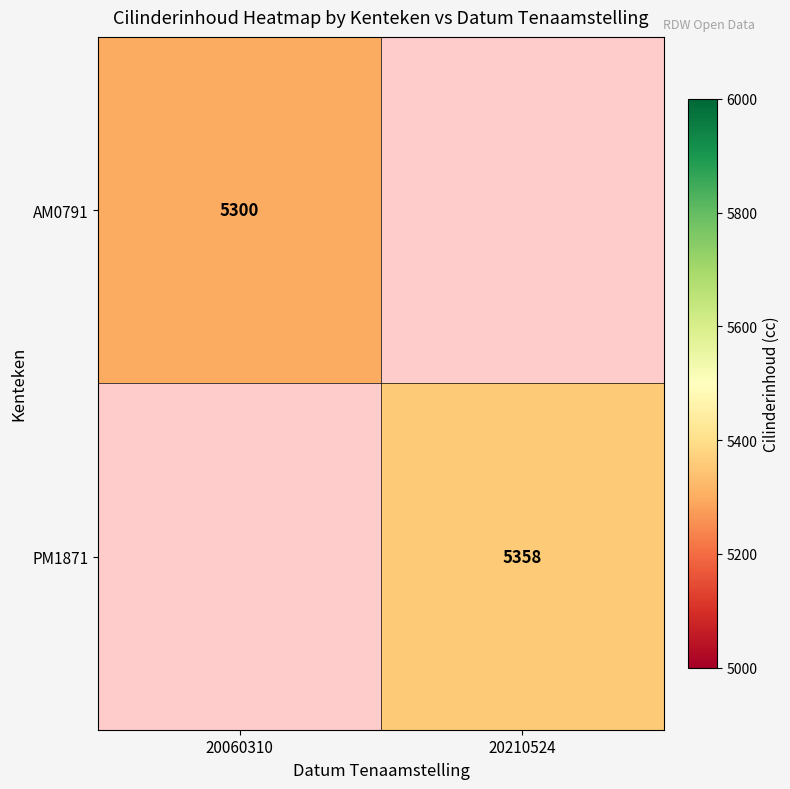

True or false: PM1871 has a value of 5358 at 20210524.

True